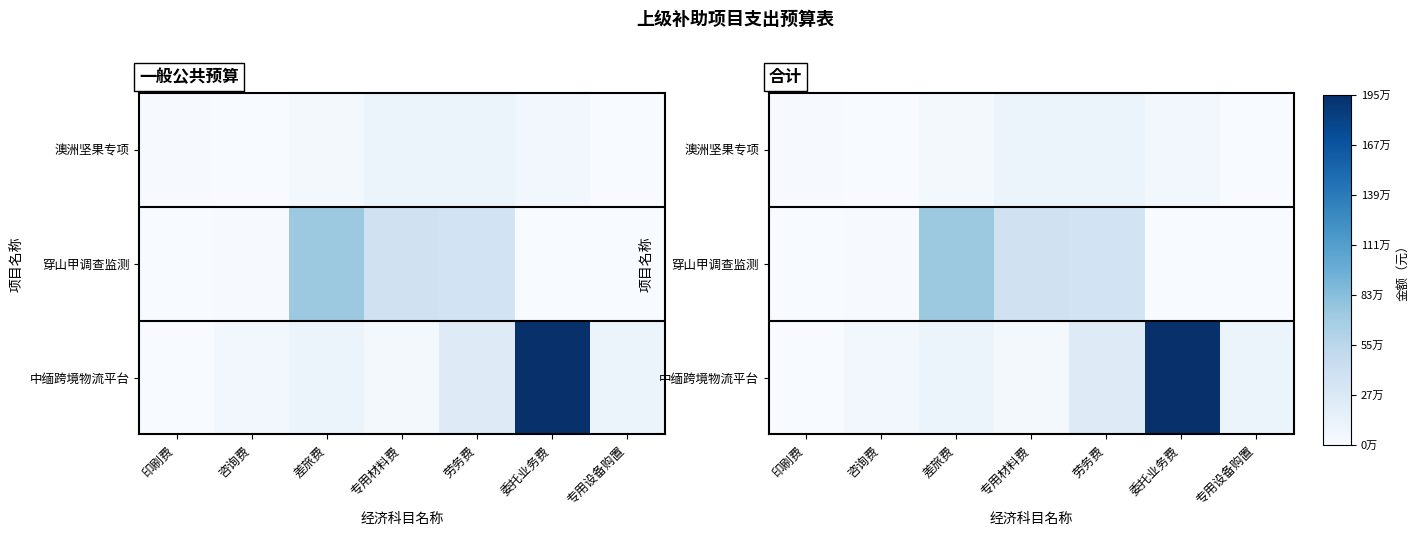

Where is 中缅跨境物流平台 nearest to the value 978750?

劳务费